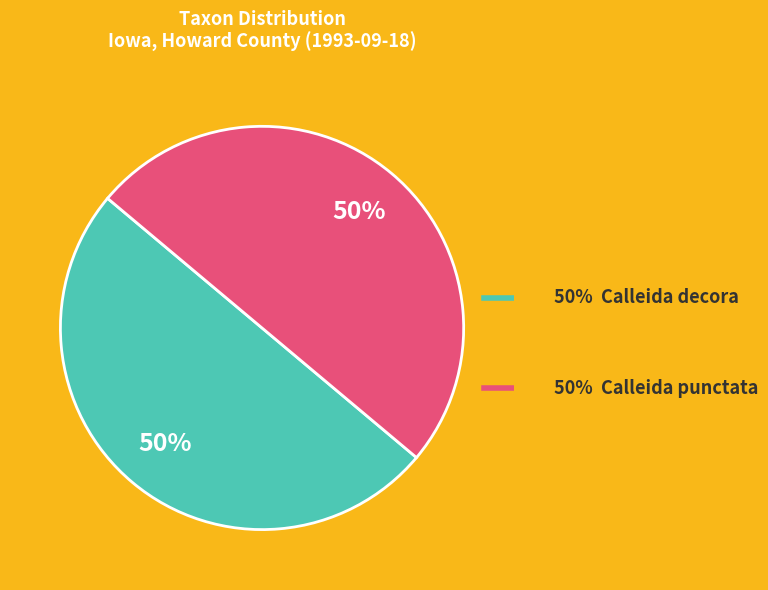

To the nearest percent, what is the average slice percentage?

50%